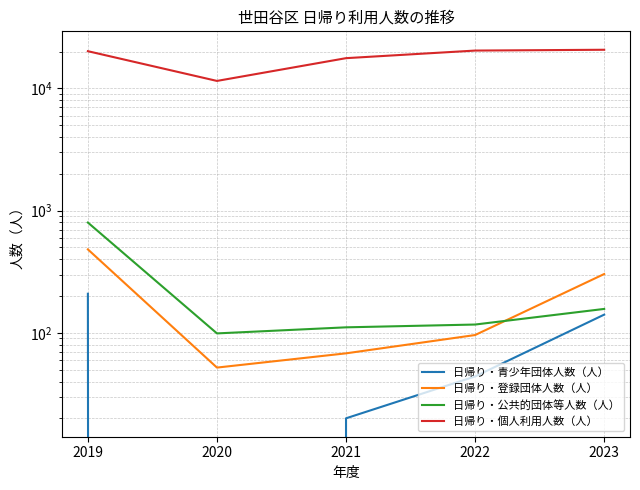

True or false: 日帰り・登録団体人数（人） and 日帰り・青少年団体人数（人） intersect in this chart.

False